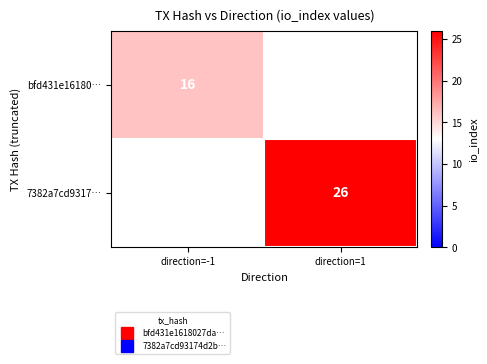

What is the maximum value shown in the chart?

26.0